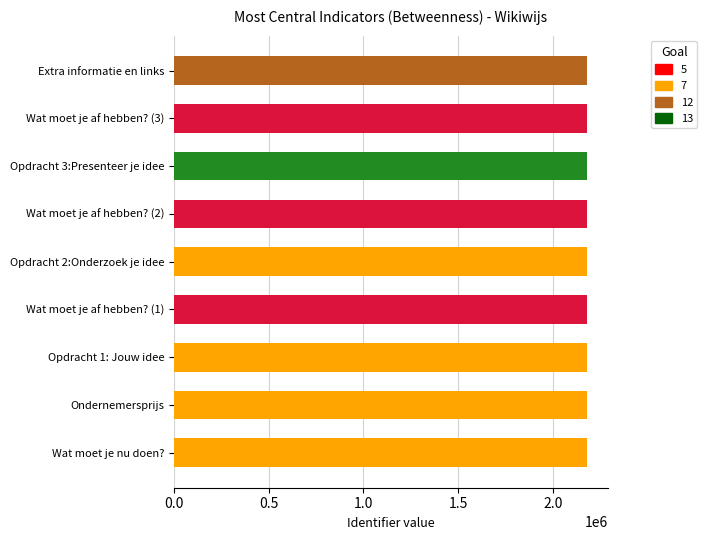

What is the minimum value shown in the chart?

2181542